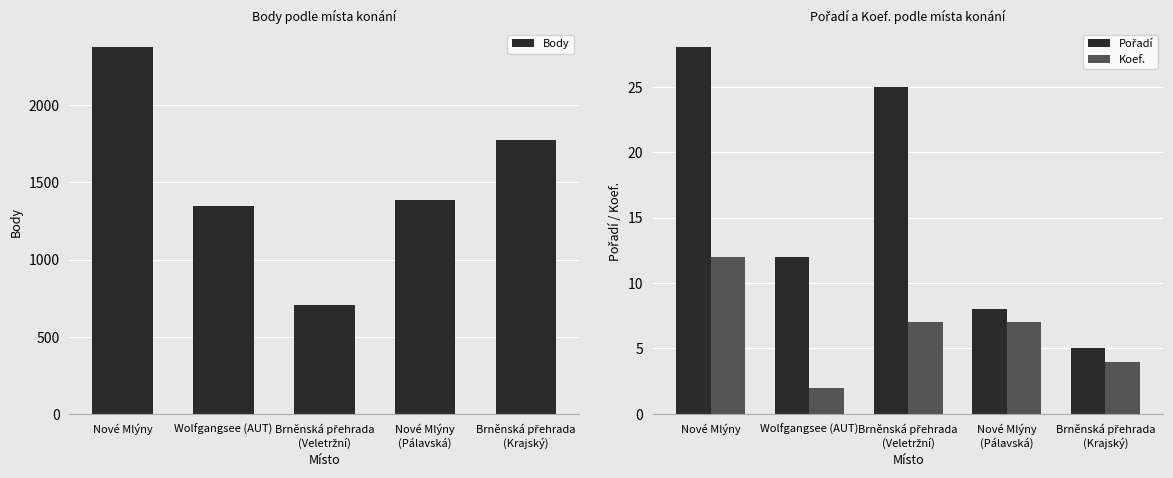

The value of Koef. at Nové Mlýny is 16. True or false?

False